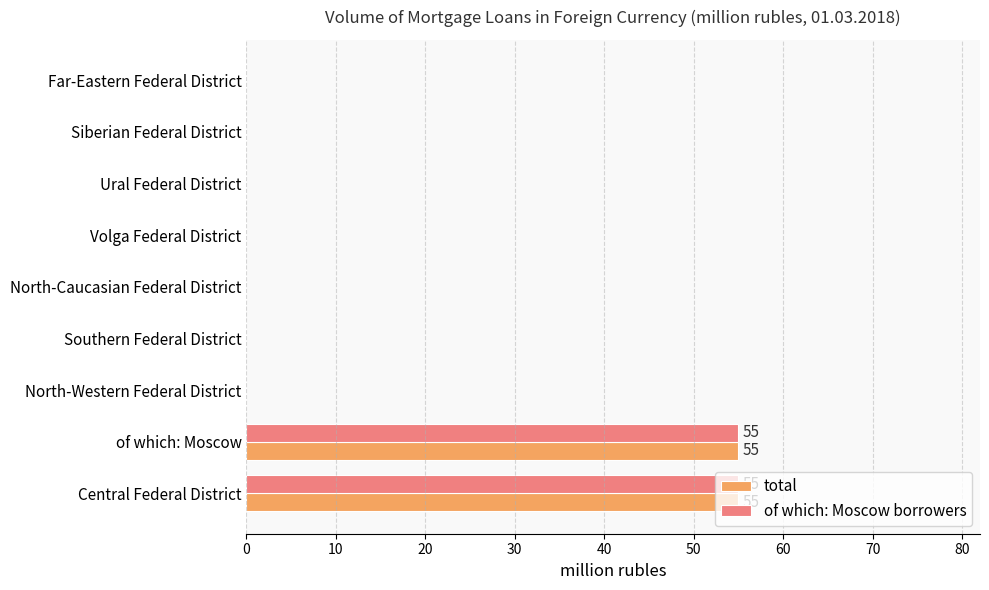

The total series shows 29 at Central Federal District. True or false?

False